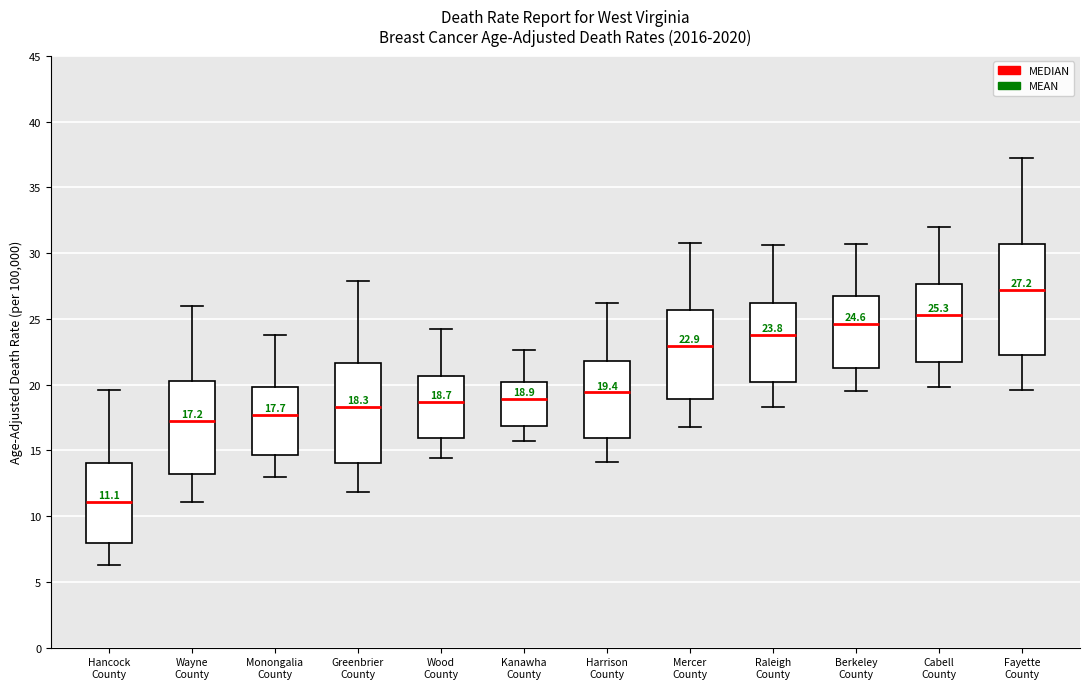

Comparing the boxes themselves (not the whiskers), which one is the tallest?

Fayette County